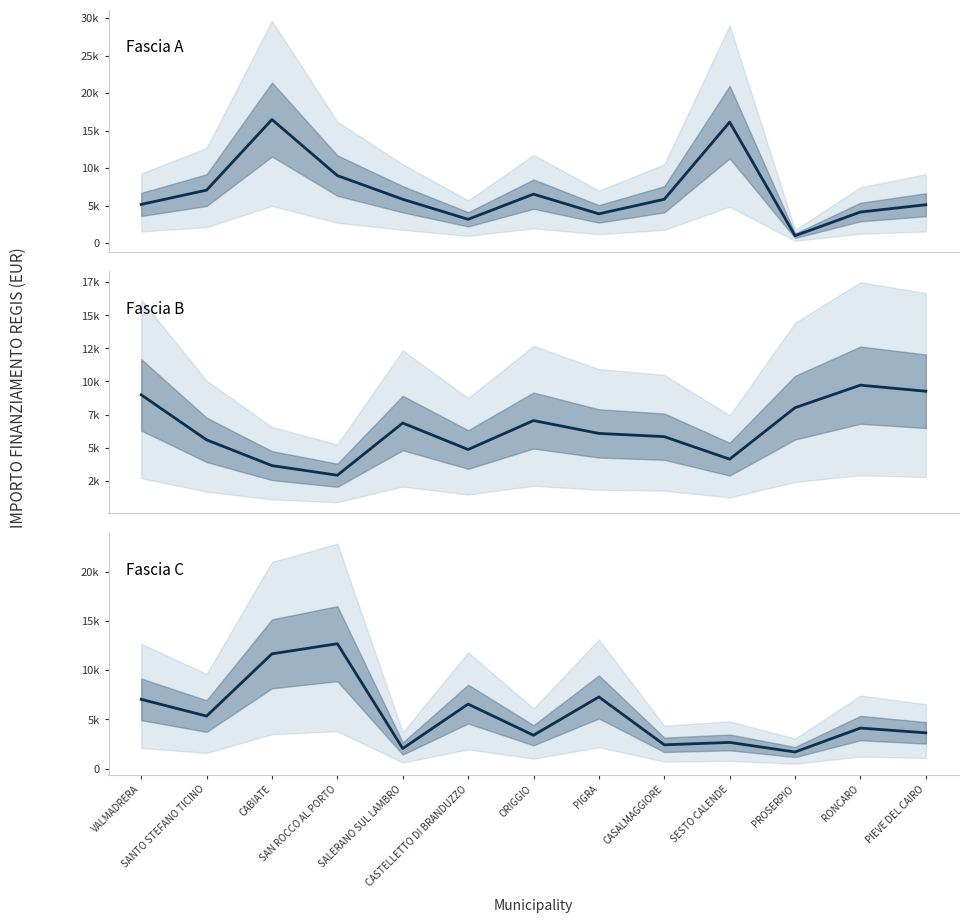

Rank the series at RONCARO from lowest to highest value.

Fascia A, Fascia C, Fascia B